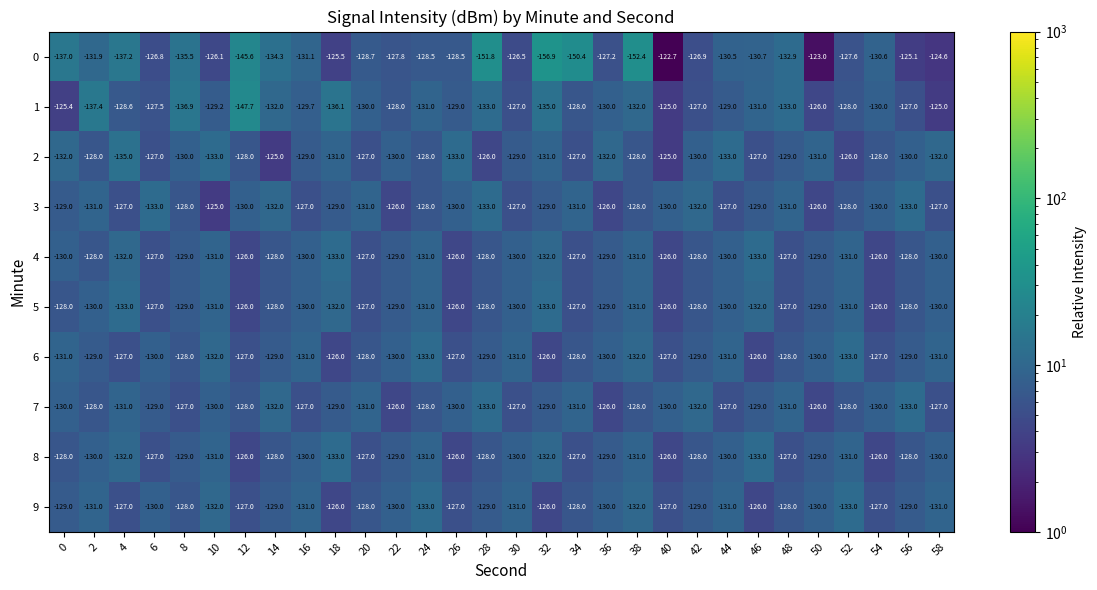

How many data points does each series have?

30